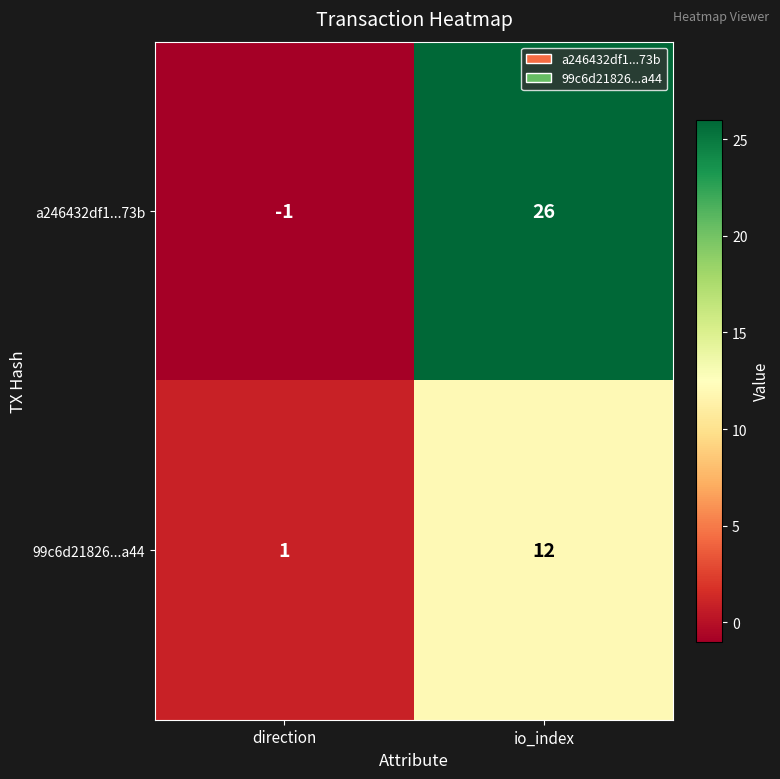

Rank the categories by a246432df1...73b value from lowest to highest.

direction, io_index